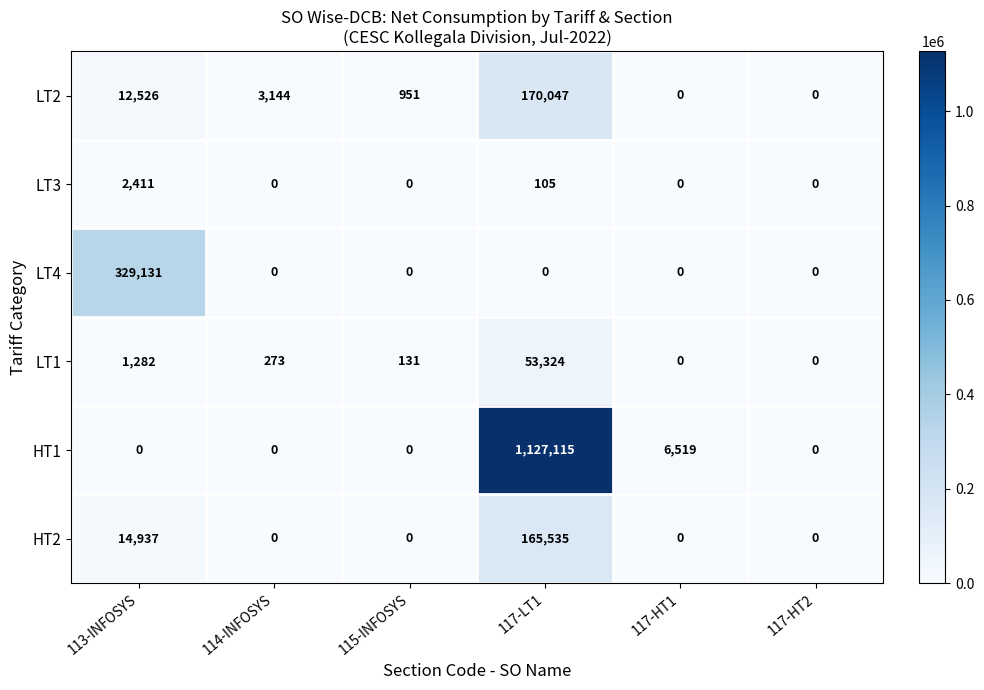

The value of HT1 at 115-INFOSYS is 0. True or false?

True